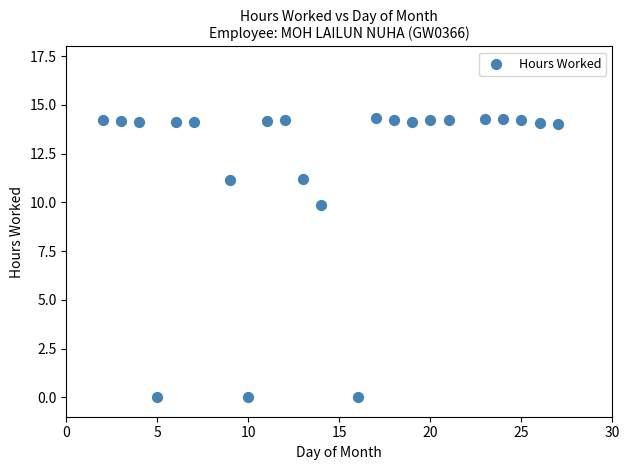

What Y value in the scatter plot is closest to 7?

9.9